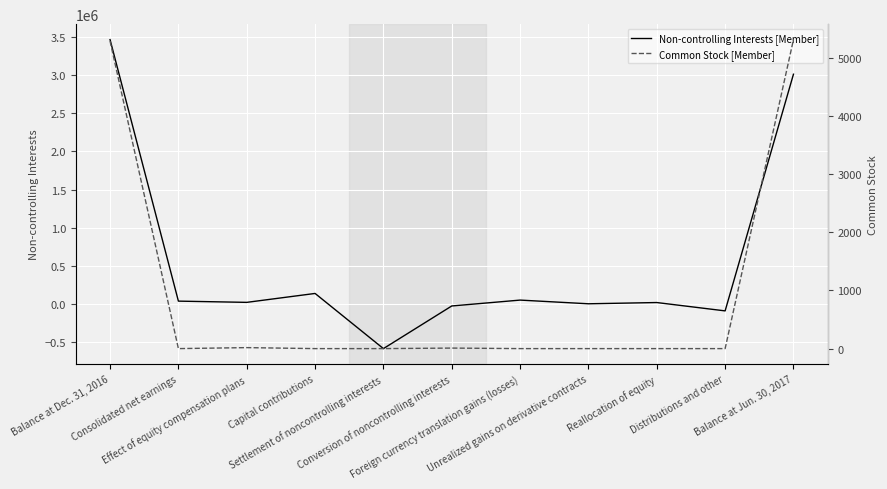

What are all the series names shown in the legend?

Non-controlling Interests [Member], Common Stock [Member]